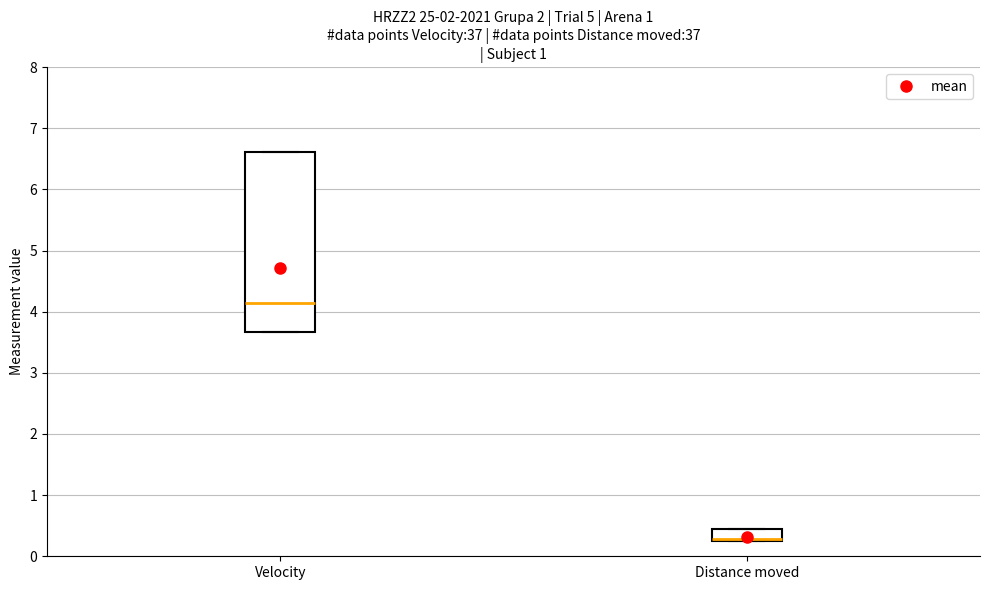

Reading left to right, read every box against the y-axis: the position of its median line, the range the box covers, and the ends of its whiskers. The values are not printed on the chart, so give them approximately, as read against the axis.

Velocity: median 4.1, box 3.7 to 6.6, whiskers 3.7 to 6.6
Distance moved: median 0.3, box 0.2 to 0.4, whiskers 0.2 to 0.4